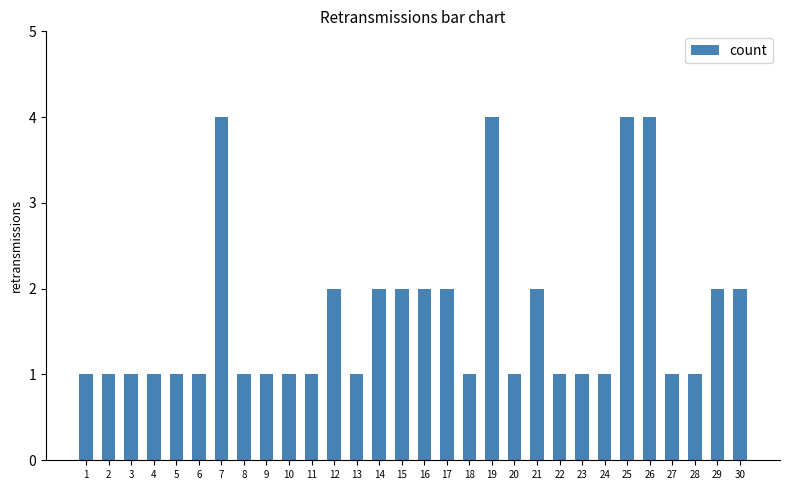

Are the bars horizontal?

No